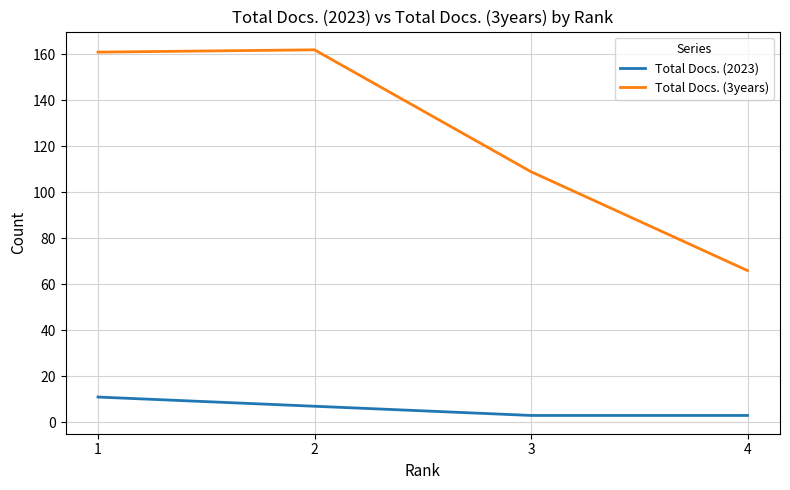

How many lines are shown in the chart?

2